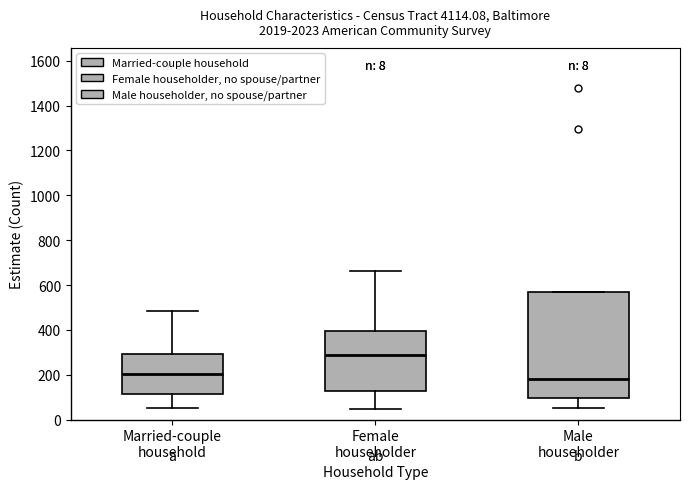

Reading left to right, transcribe this box plot: for each box, give where its median line is, the range the box spans, and where its two whiskers end, as read against the y-axis. The values are not printed on the chart, so give them approximately, as read against the axis.

Married-couple household: median 200, box 120 to 300, whiskers 60 to 480
Female householder: median 280, box 120 to 400, whiskers 40 to 660
Male householder: median 180, box 100 to 580, whiskers 60 to 580